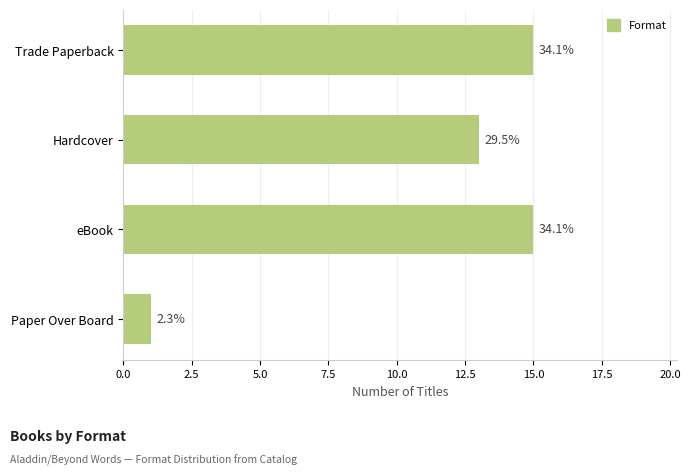

Are the bars grouped side by side (vs. stacked)?

No